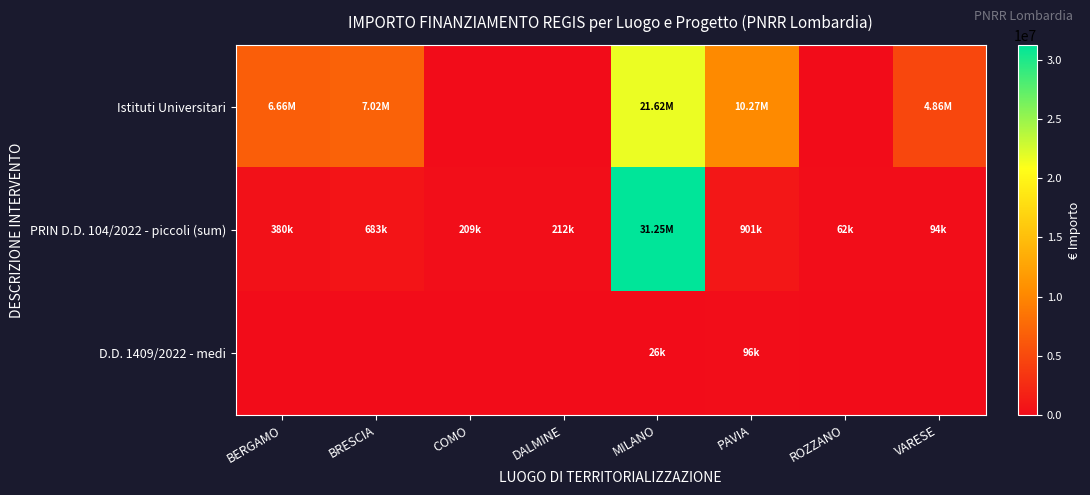

Between PAVIA and ROZZANO, which is larger?

PAVIA